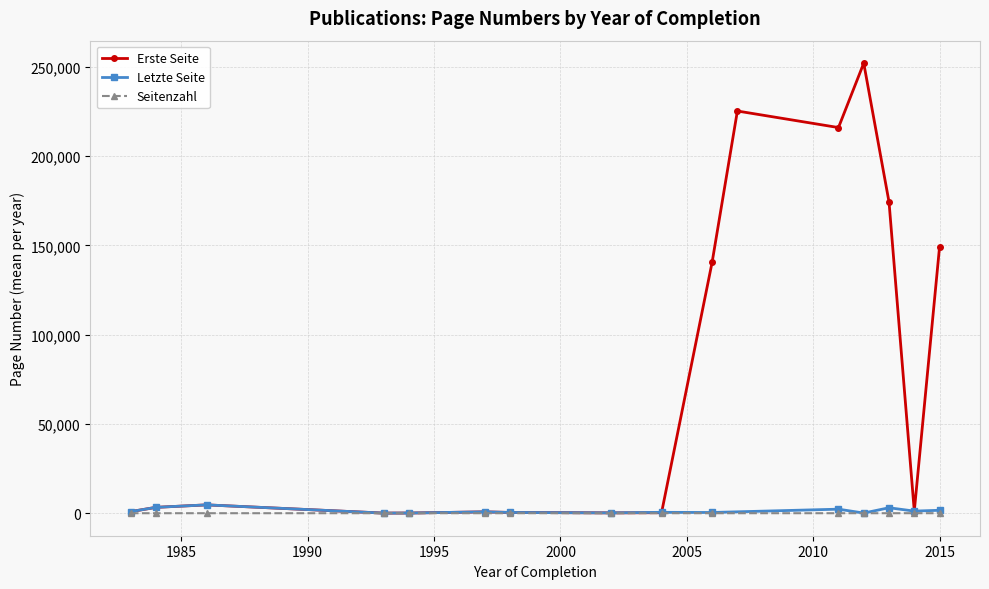

The Erste Seite series shows 95 at 1998. True or false?

False